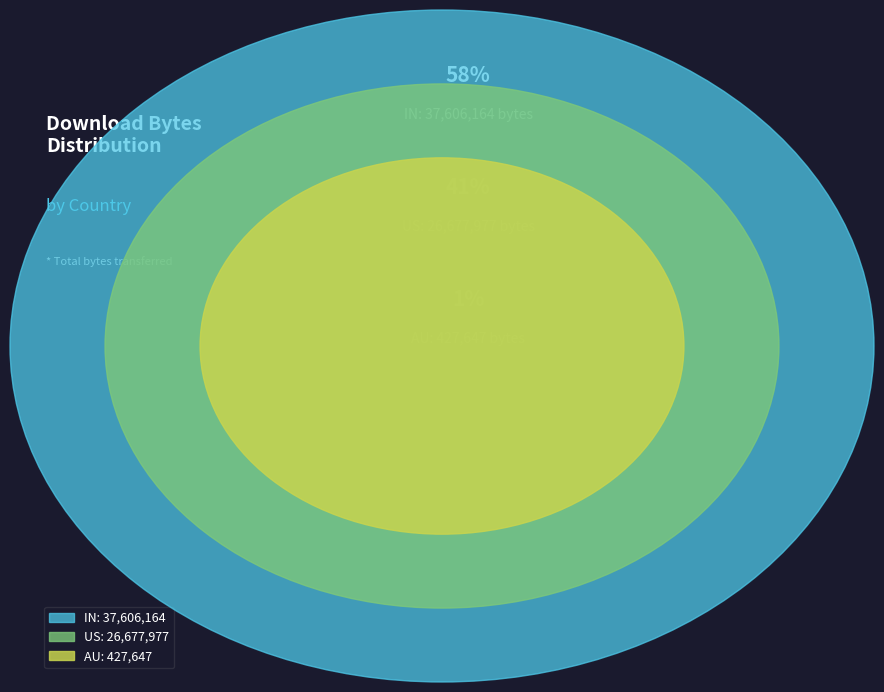

True or false: IN accounts for 47% of the total.

False